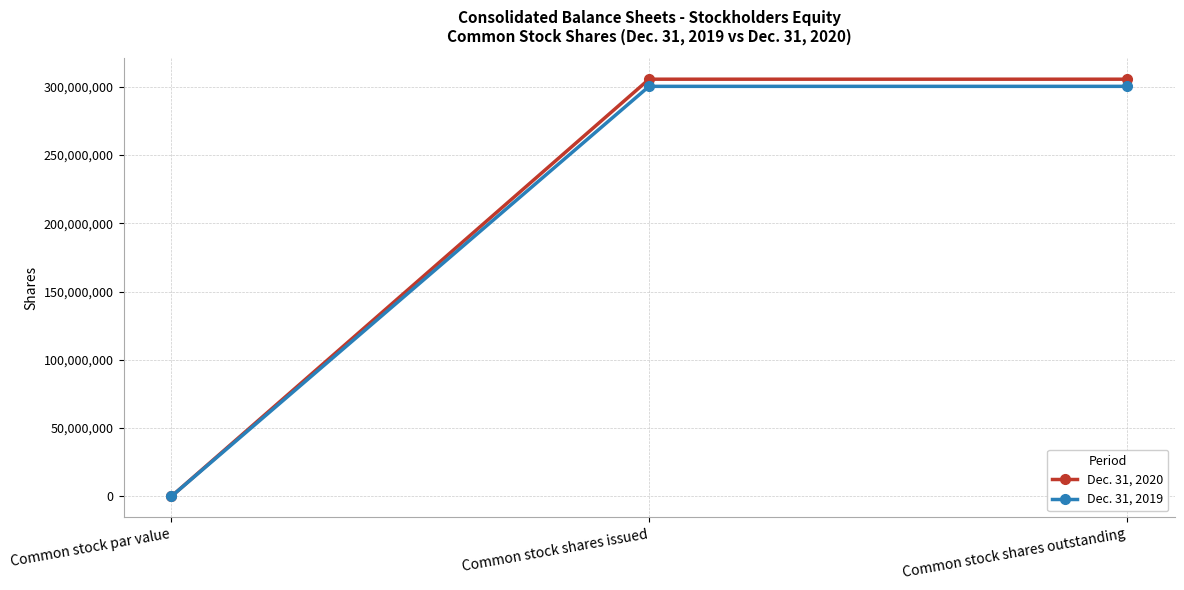

How many positive values does the Dec. 31, 2020 series have?

2